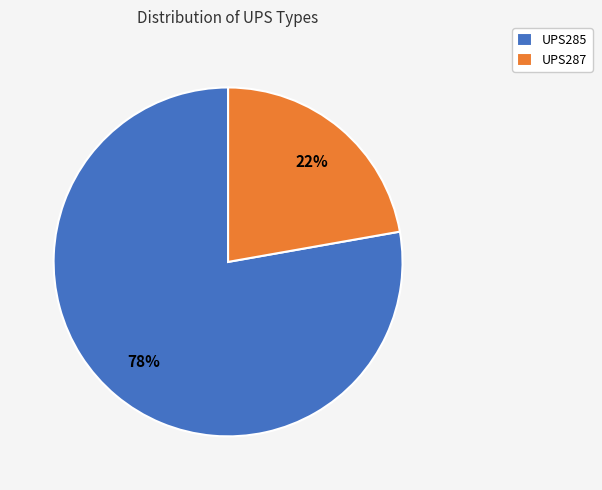

What is the ratio of the value at UPS287 to the value at UPS285?

0.3